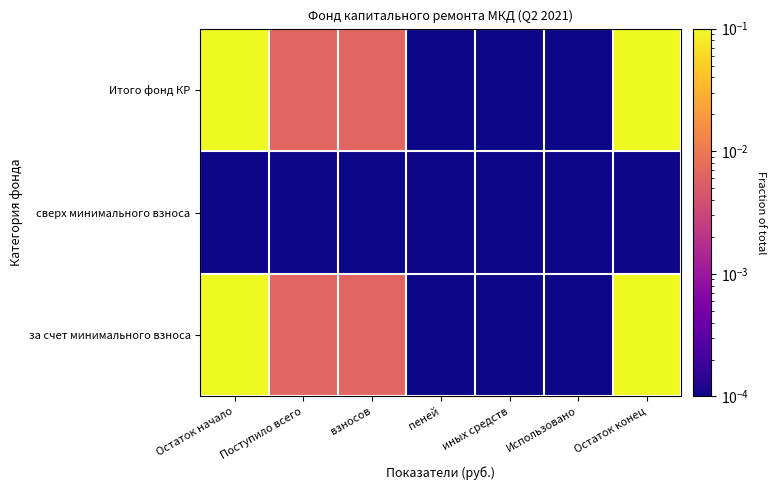

At how many categories does at least one series exceed 0?

7